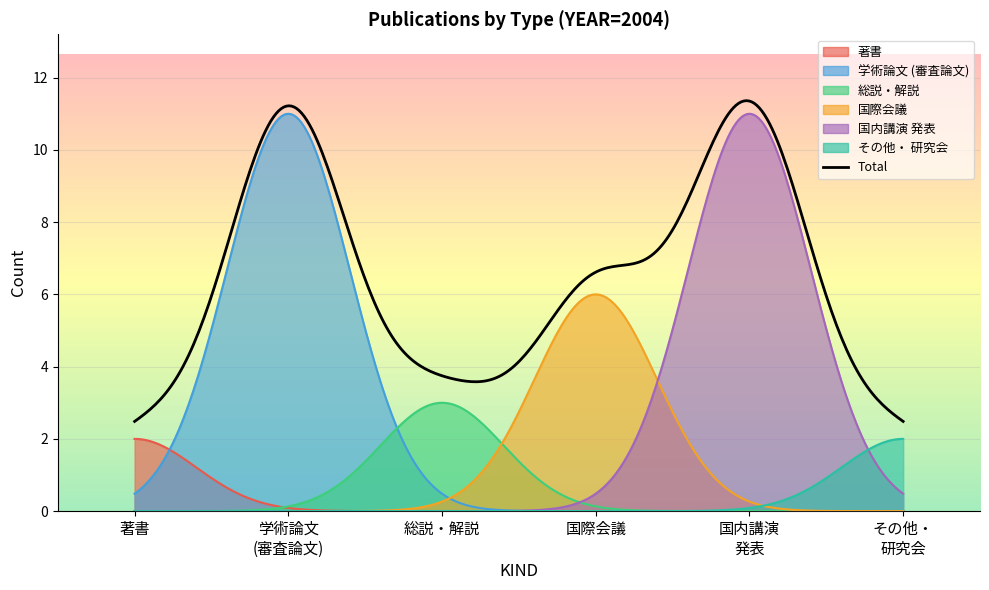

Which series has the largest total across all categories?

Total